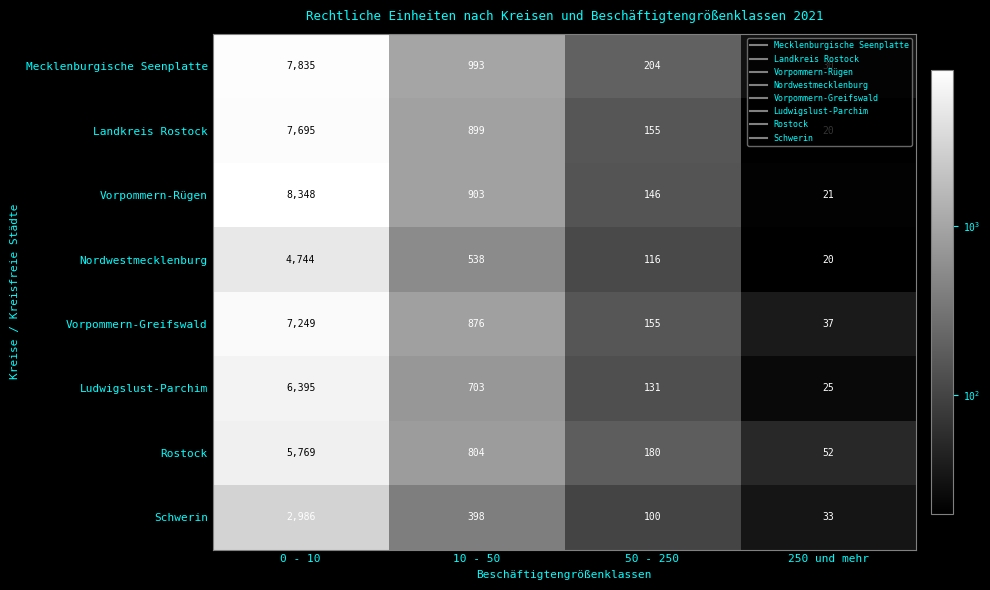

What is the difference between the Nordwestmecklenburg values at 50 - 250 and 0 - 10?

4628